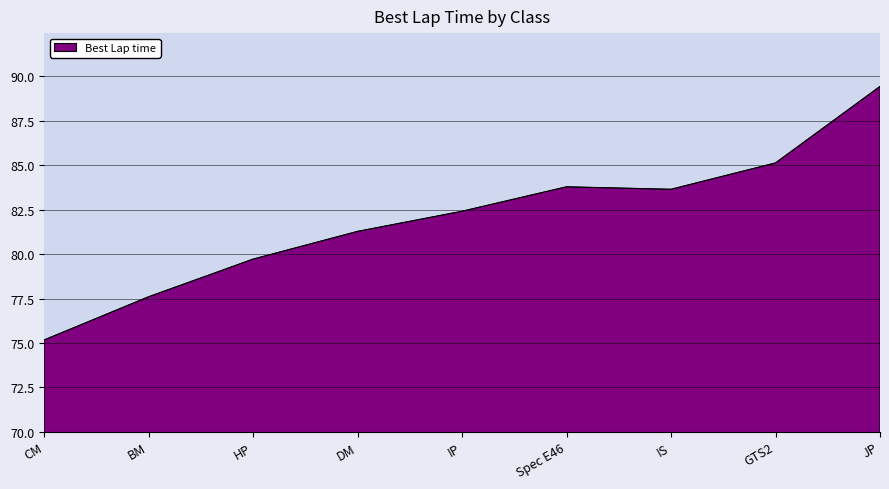

Does the chart have visible grid lines?

Yes